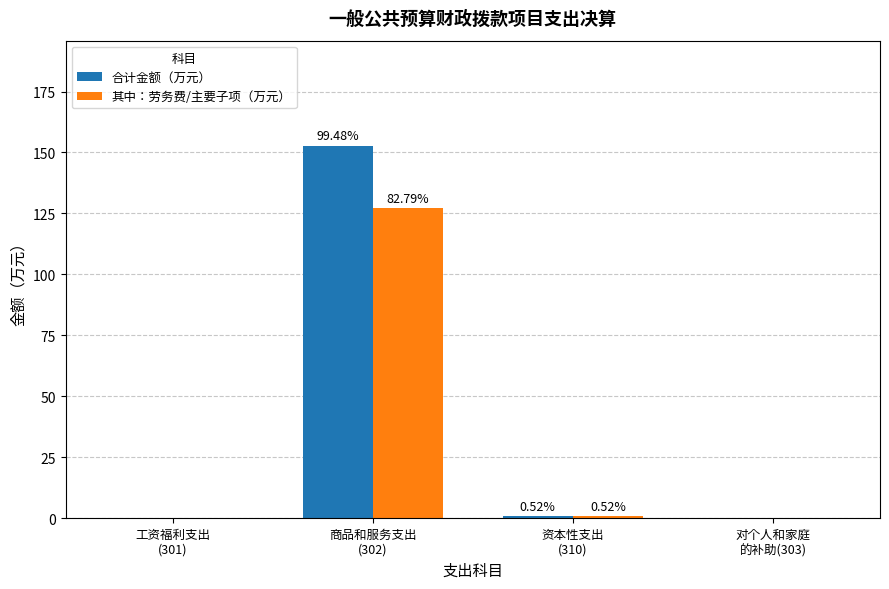

The value of 合计金额（万元） at 对个人和家庭
的补助(303) is 0.0. True or false?

True